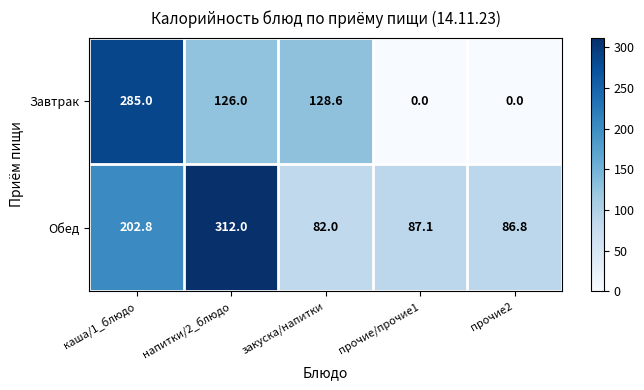

What is the spread (max minus min) of values at каша/1_блюдо?

82.2